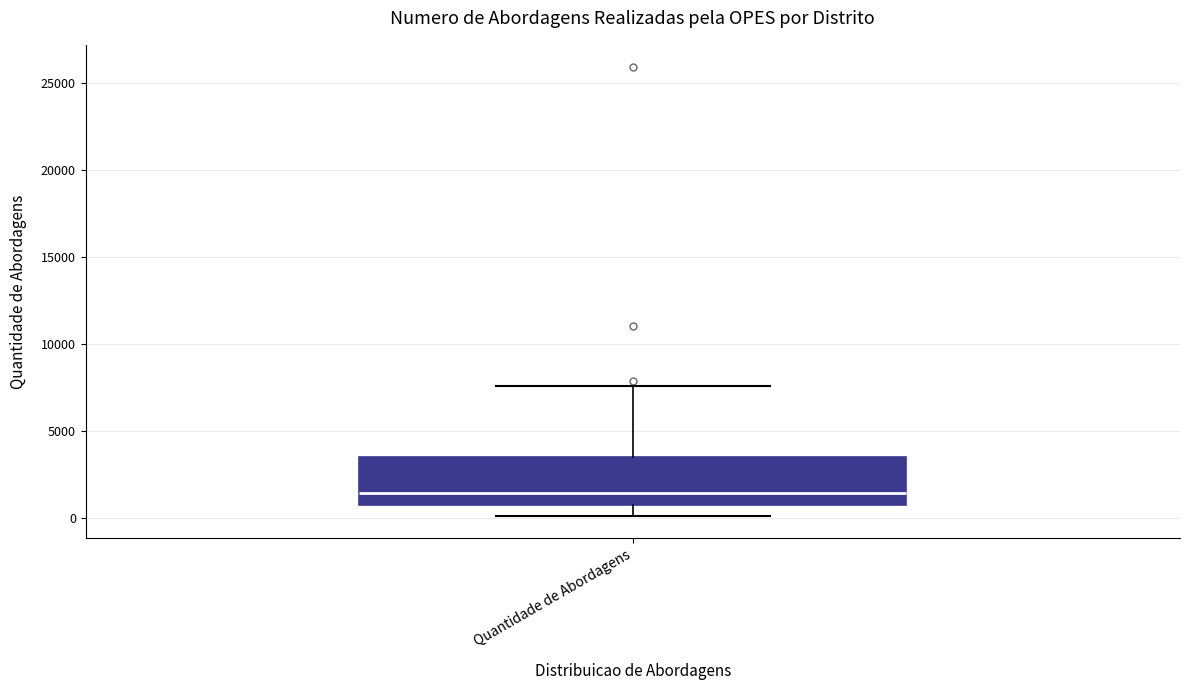

Read this box plot against the y-axis: the position of the median line, the range covered by the box, and the ends of both whiskers. The values are not printed on the chart, so give them approximately, as read against the axis.

median 1500, box 500 to 3500, whiskers 0 to 7500